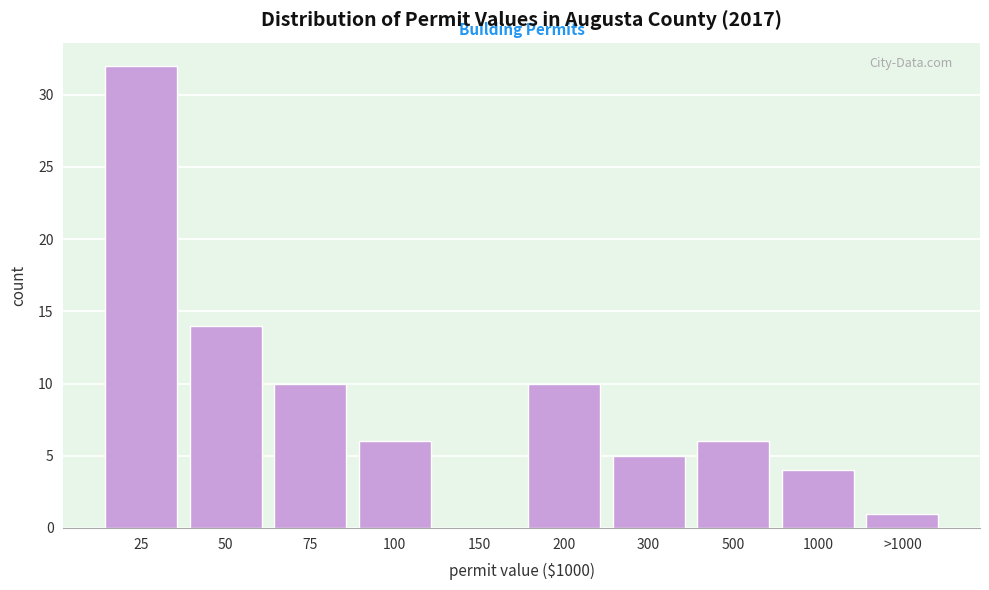

Reading left to right, list all the values displayed in this chart.

25=32	50=14	75=10	100=6	150=0	200=10	300=5	500=6	1000=4	>1000=1